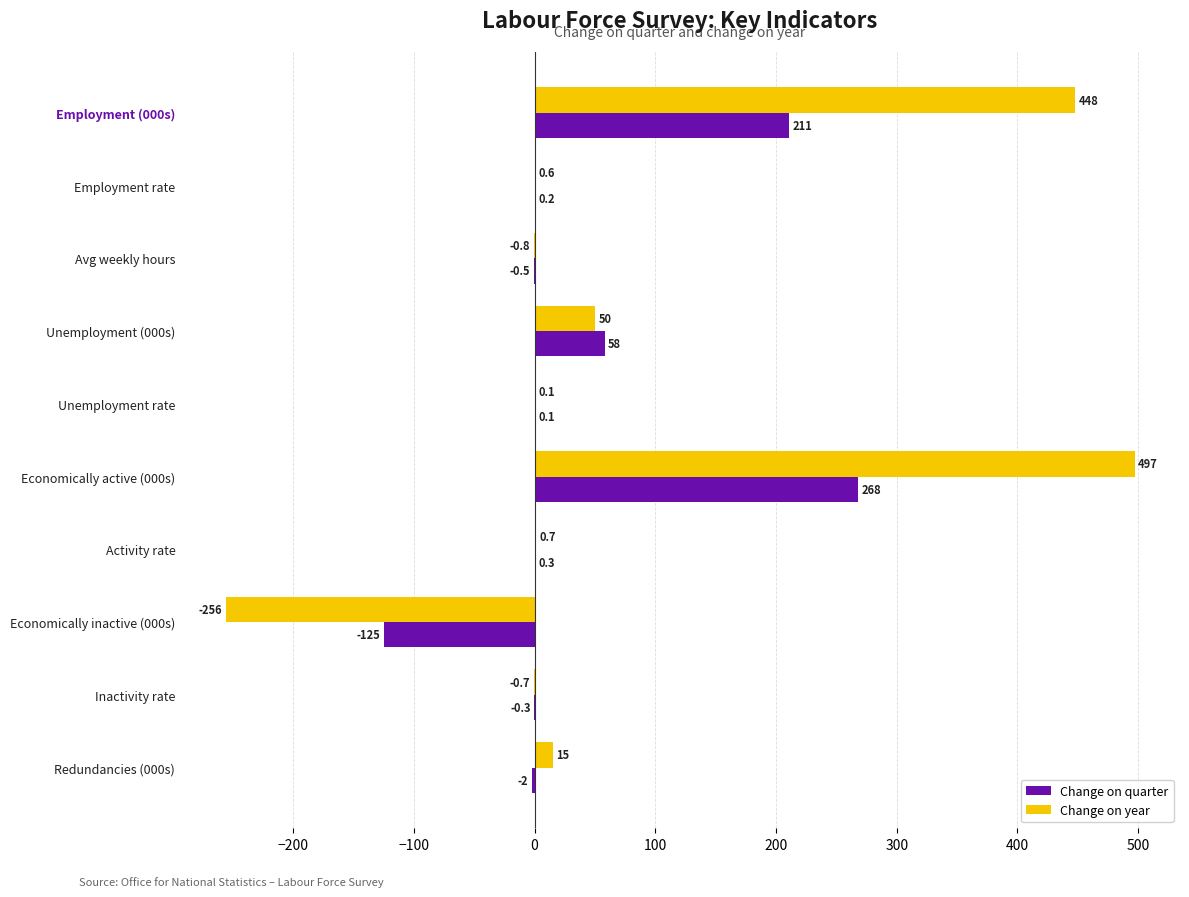

How many values in the Change on quarter series exceed 0?

6